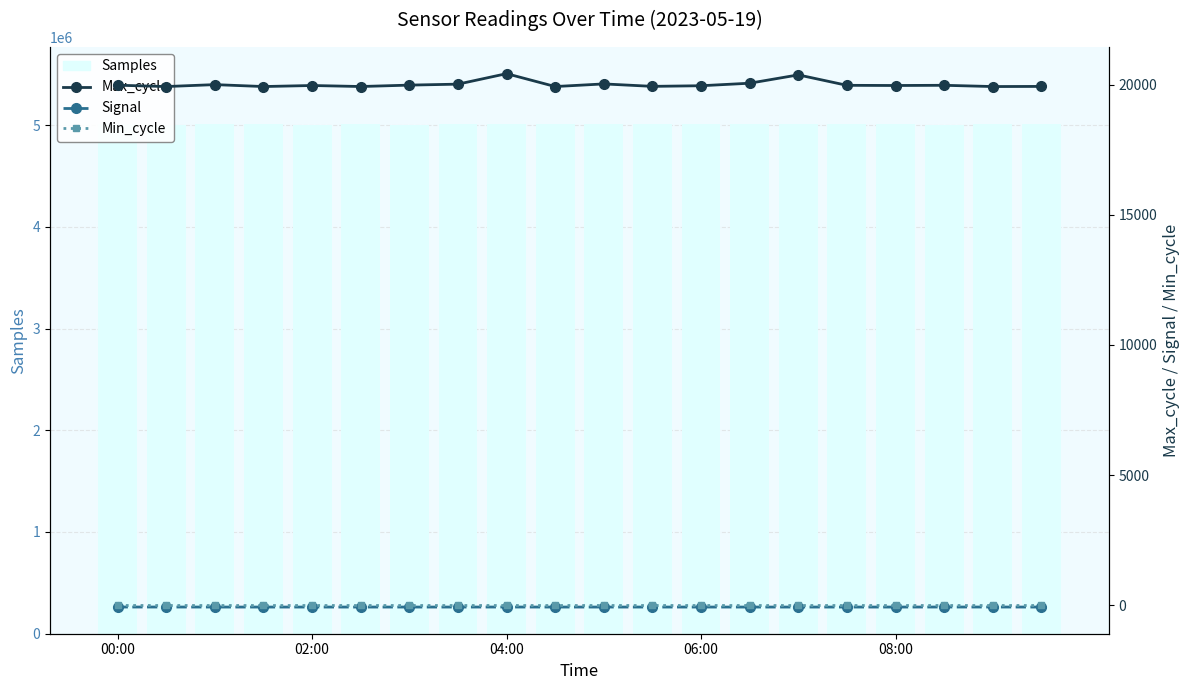

Is the value of Signal at 16 greater than the value of Max_cycle at 9?

No